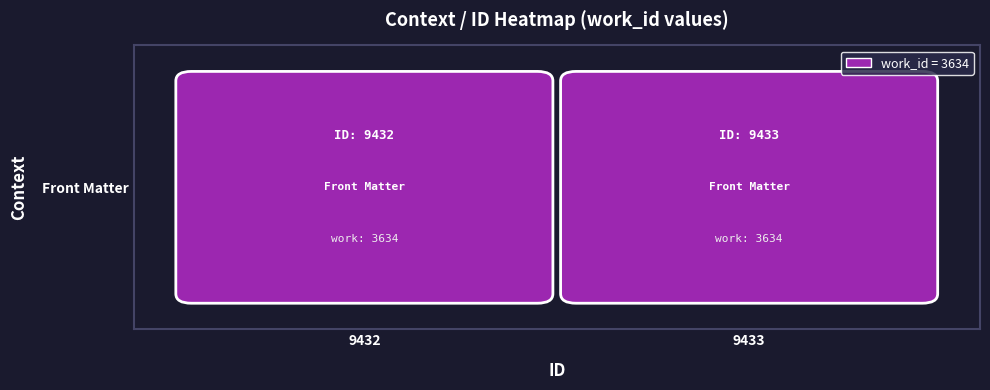

List the labels in order of value, smallest first.

9432, 9433